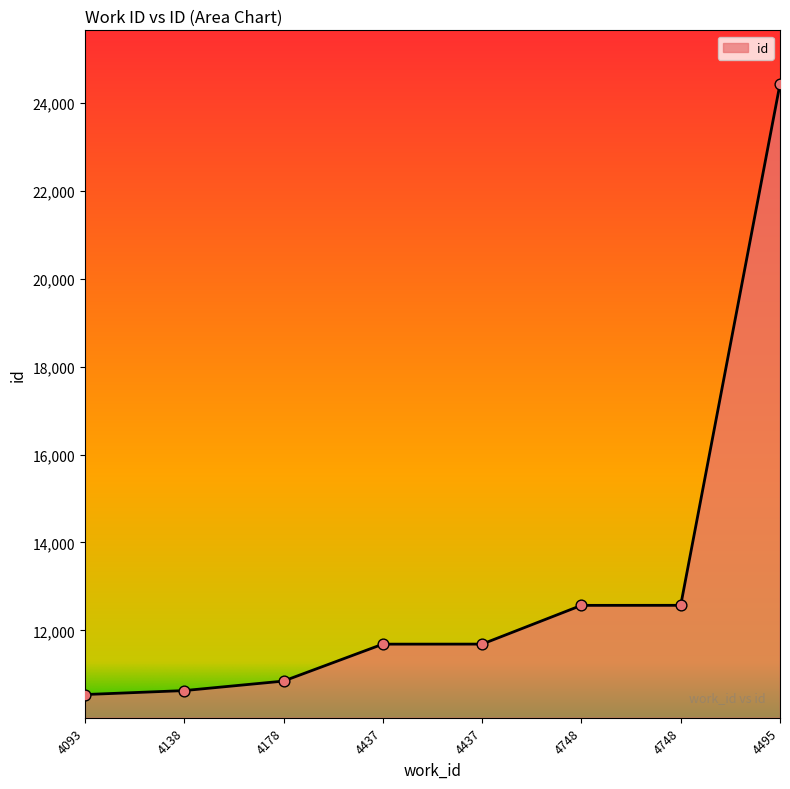

Approximately how many times larger is the value at 4748 compared to 4437?

1.1